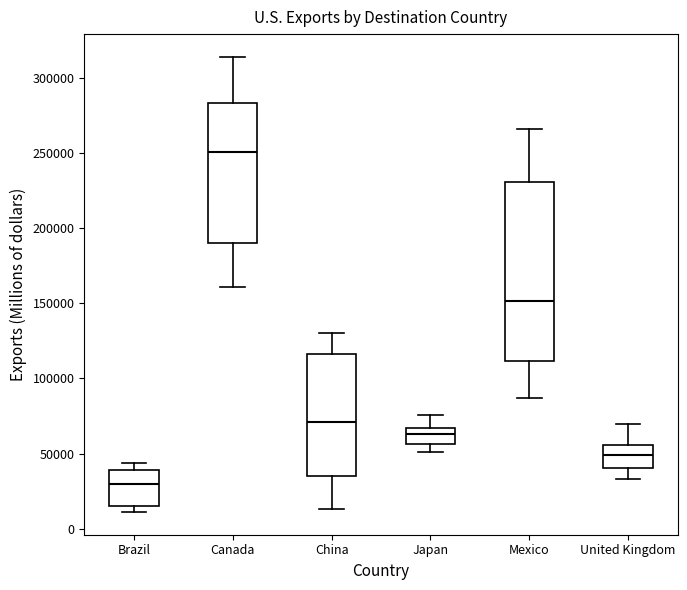

Which box's median line is the highest?

Canada